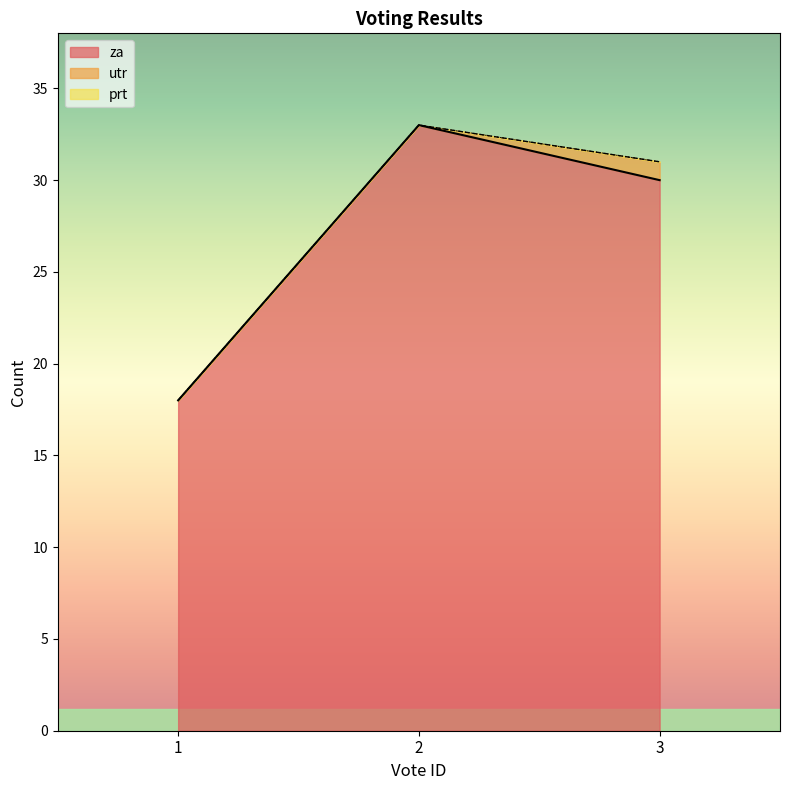

Reading left to right, what are all the values shown in this chart?

za: 1=18	2=33	3=30
prt: 1=0	2=0	3=0
utr: 1=0	2=0	3=1